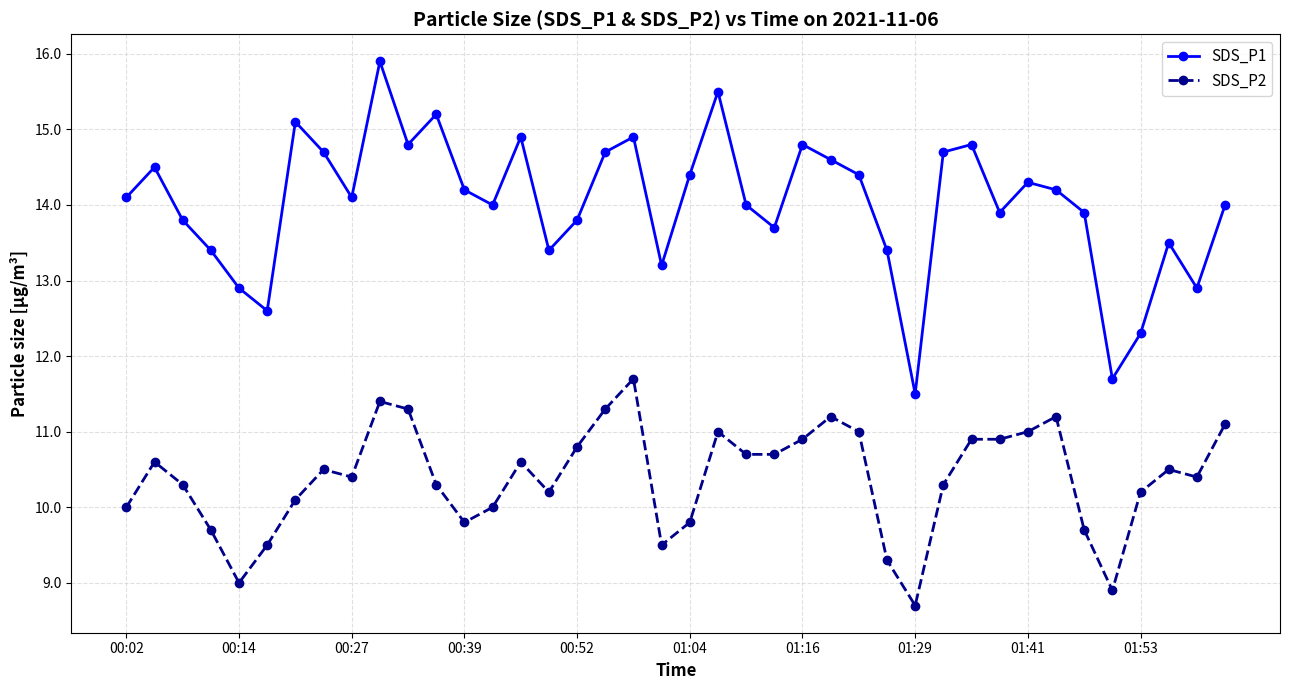

Rank the series by their maximum value, from lowest to highest.

SDS_P2, SDS_P1